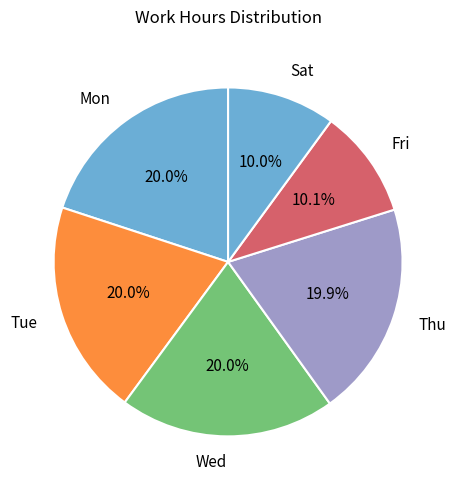

How many slices are in this pie chart?

6